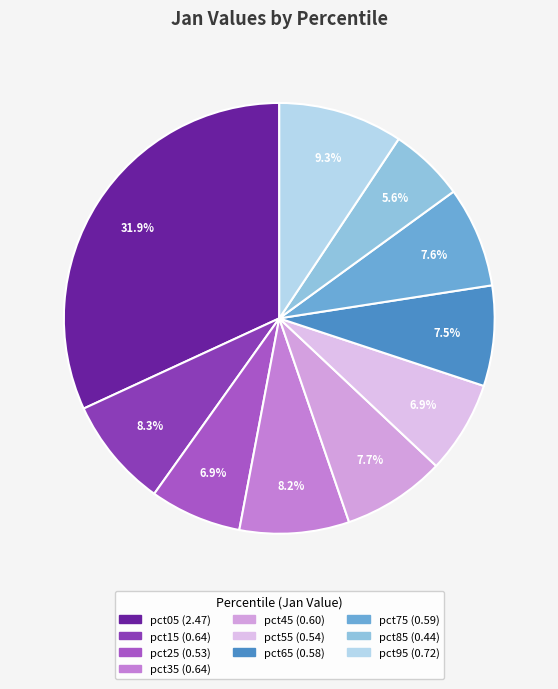

True or false: pct05 accounts for 32% of the total.

True